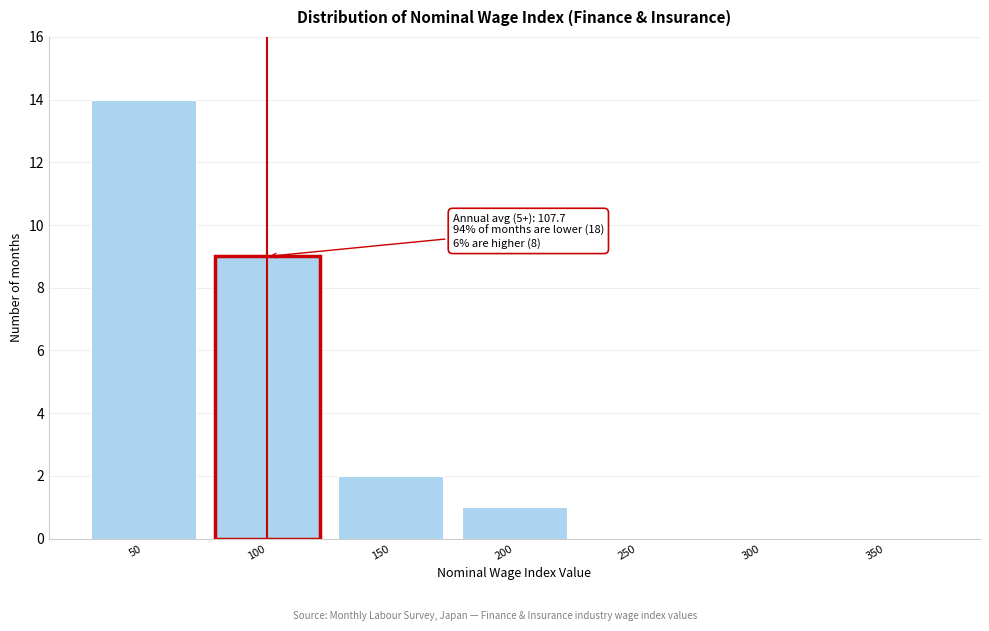

Reading left to right, transcribe all the data shown in this chart.

50=14	100=9	150=2	200=1	250=0	300=0	350=0